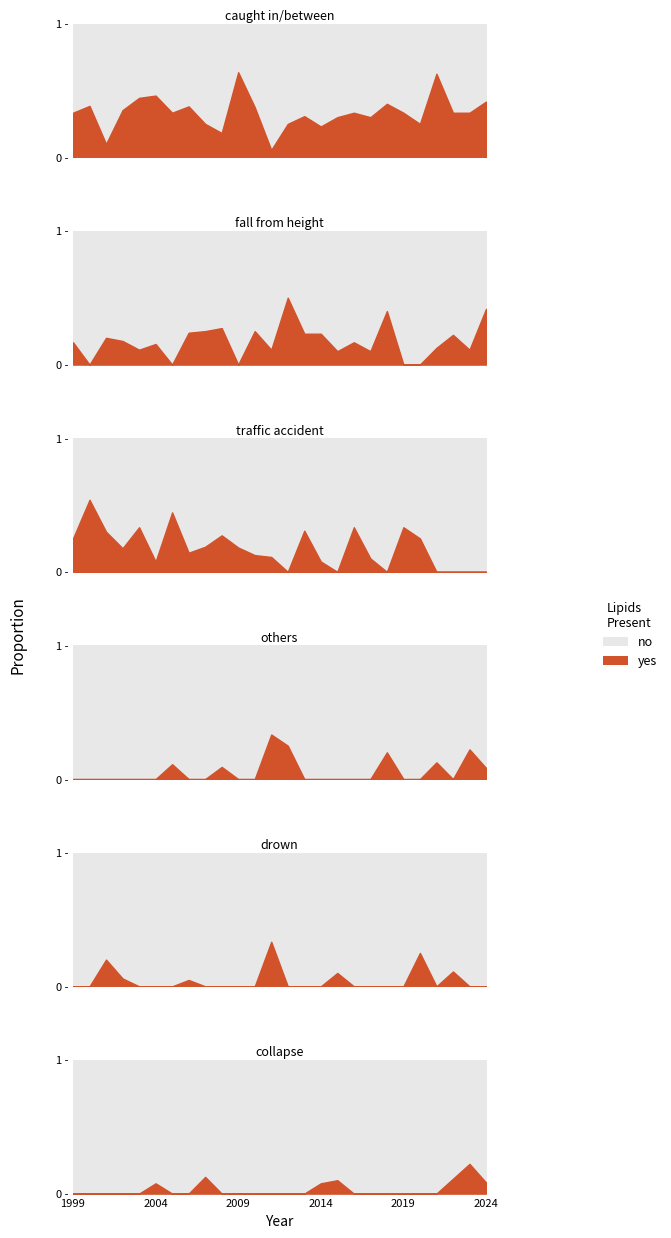

Reading left to right, what are all the values shown in this chart?

caught in/between: 4	5	1	6	4	6	3	8	4	2	7	3	1	2	4	3	3	2	3	2	2	1	5	3	3	5
fall from height: 2	0	2	3	1	2	0	5	4	3	0	2	2	4	3	3	1	1	1	2	0	0	1	2	1	5
traffic accident: 3	7	3	3	3	1	4	3	3	3	2	1	2	0	4	1	0	2	1	0	2	1	0	0	0	0
others: 0	0	0	0	0	0	1	0	0	1	0	0	6	2	0	0	0	0	0	1	0	0	1	0	2	1
drown: 0	0	2	1	0	0	0	1	0	0	0	0	6	0	0	0	1	0	0	0	0	1	0	1	0	0
collapse: 0	0	0	0	0	1	0	0	2	0	0	0	0	0	0	1	1	0	0	0	0	0	0	1	2	1